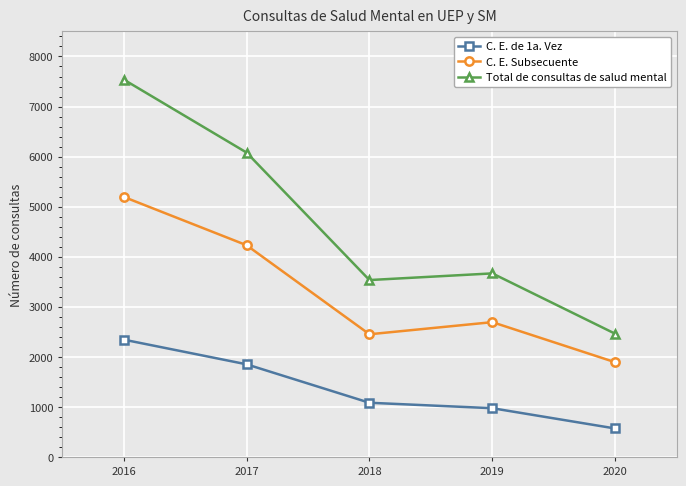

Between 2017 and 2019, which series saw the biggest shift?

Total de consultas de salud mental